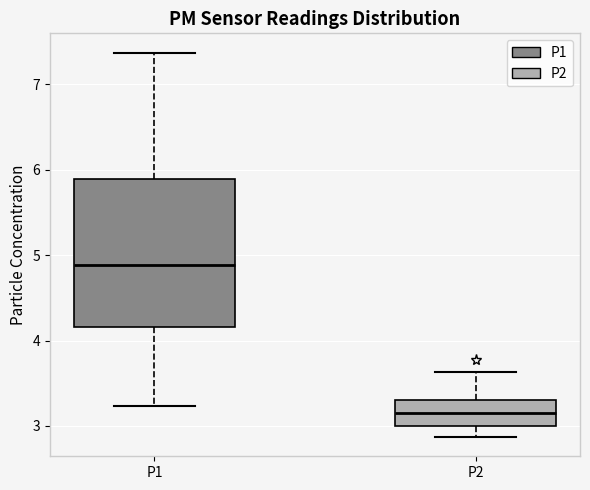

Where is the upper edge of the box for P1 on the y-axis? The values are not printed on the chart, so give them approximately, as read against the axis.

5.9